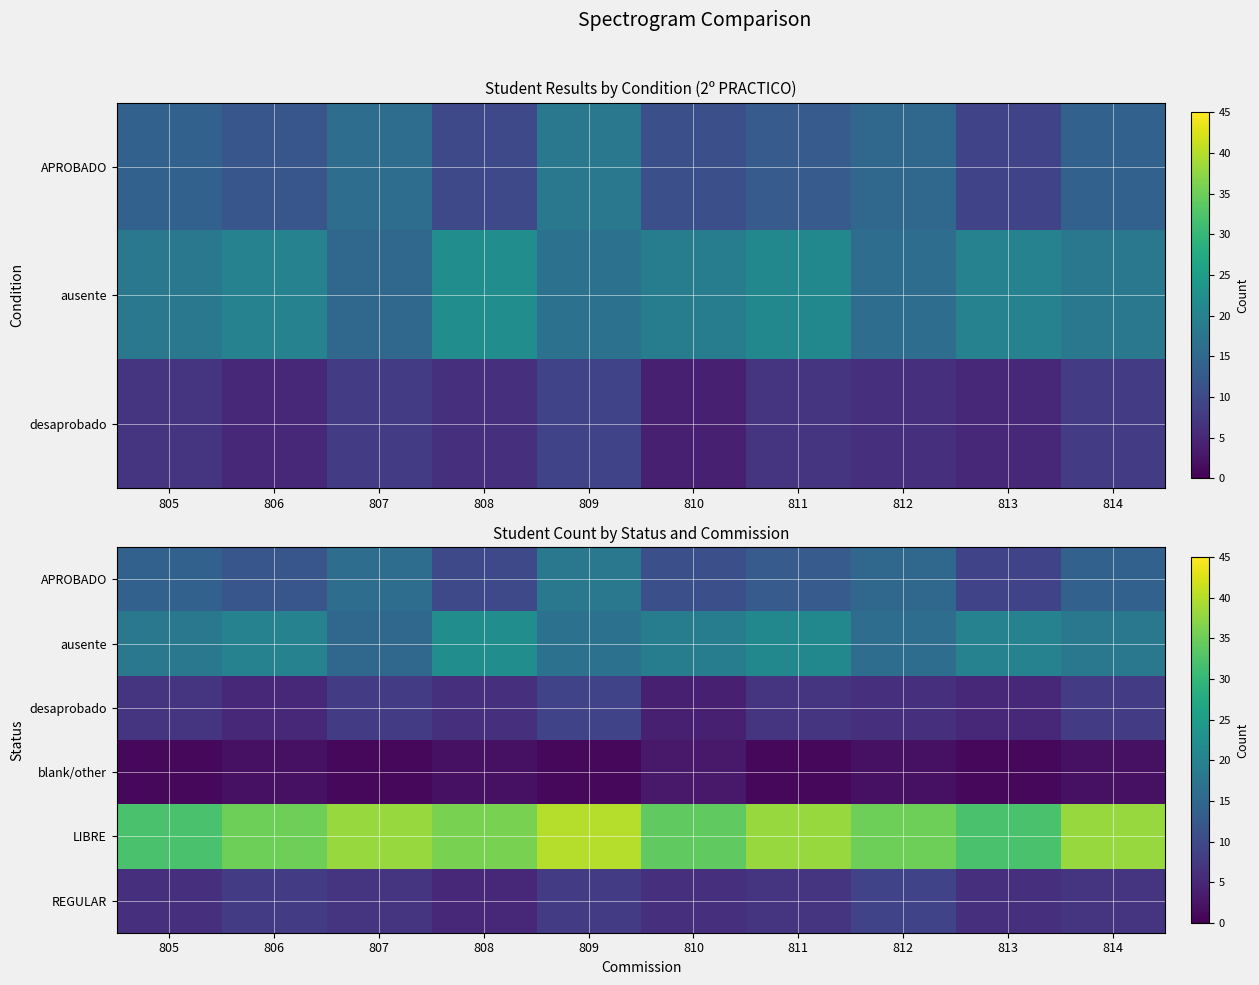

At how many categories does at least one series exceed 19?

10